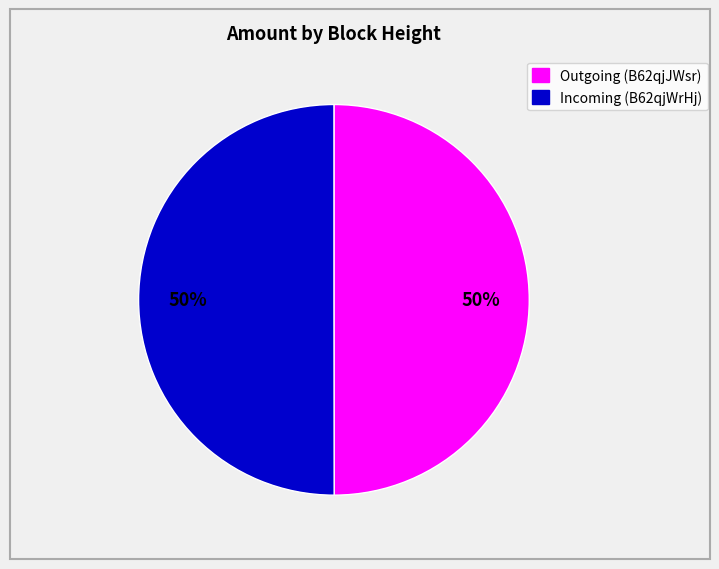

To the nearest percent, what is the average slice percentage?

50%